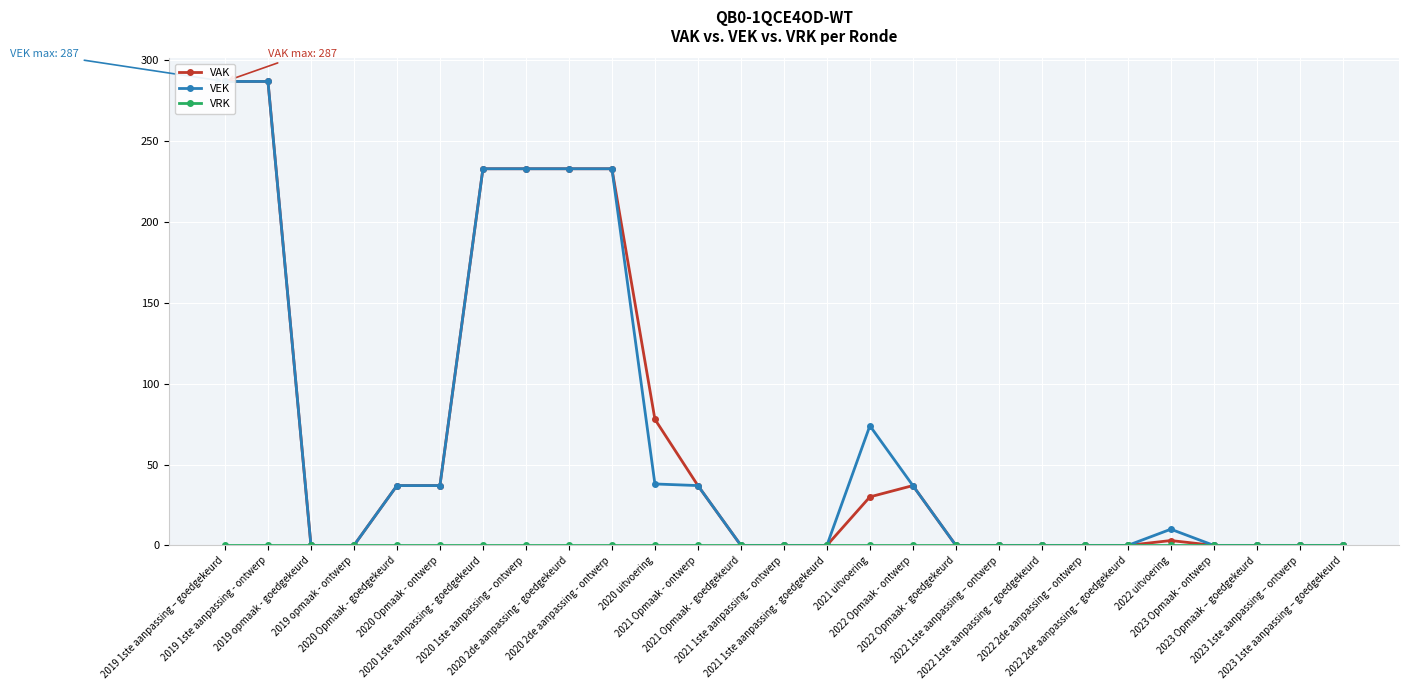

At how many categories does at least one series exceed 138?

6